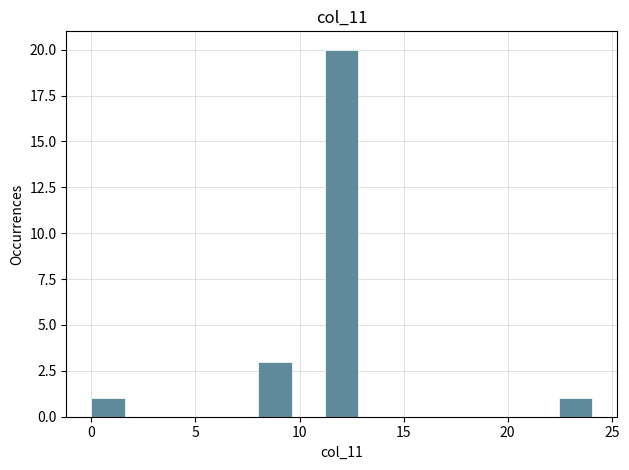

Around what value on the x-axis is the tallest bar? Give the approximate position of its centre, as read against the axis.

12.0